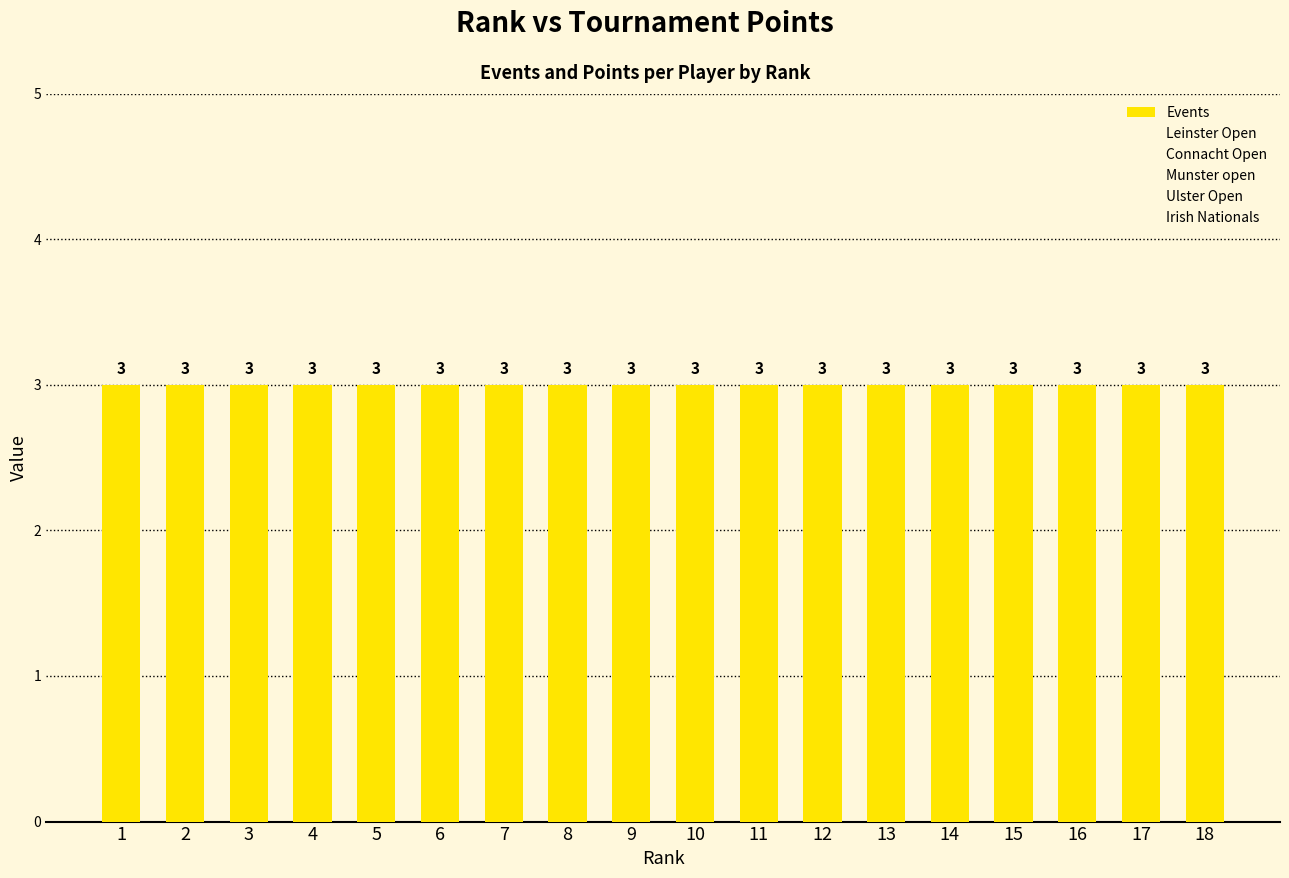

The value of Leinster Open at 15 is 0. True or false?

True